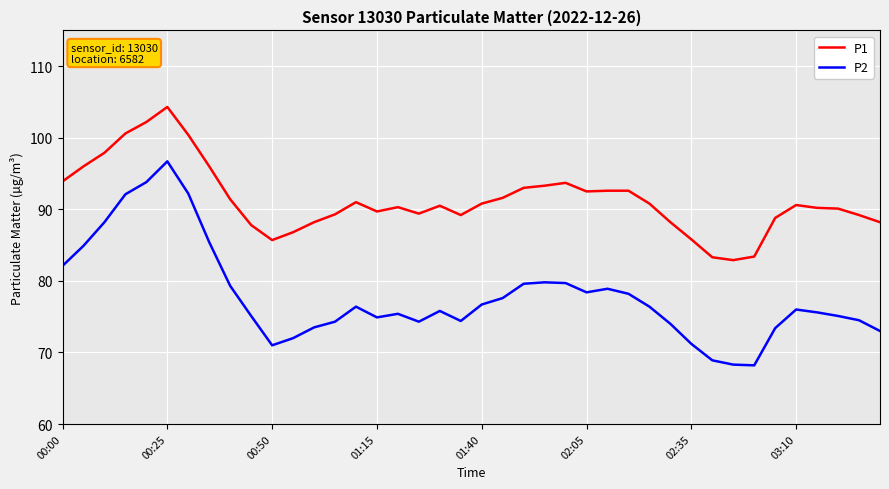

What is the maximum value for P2?

96.7